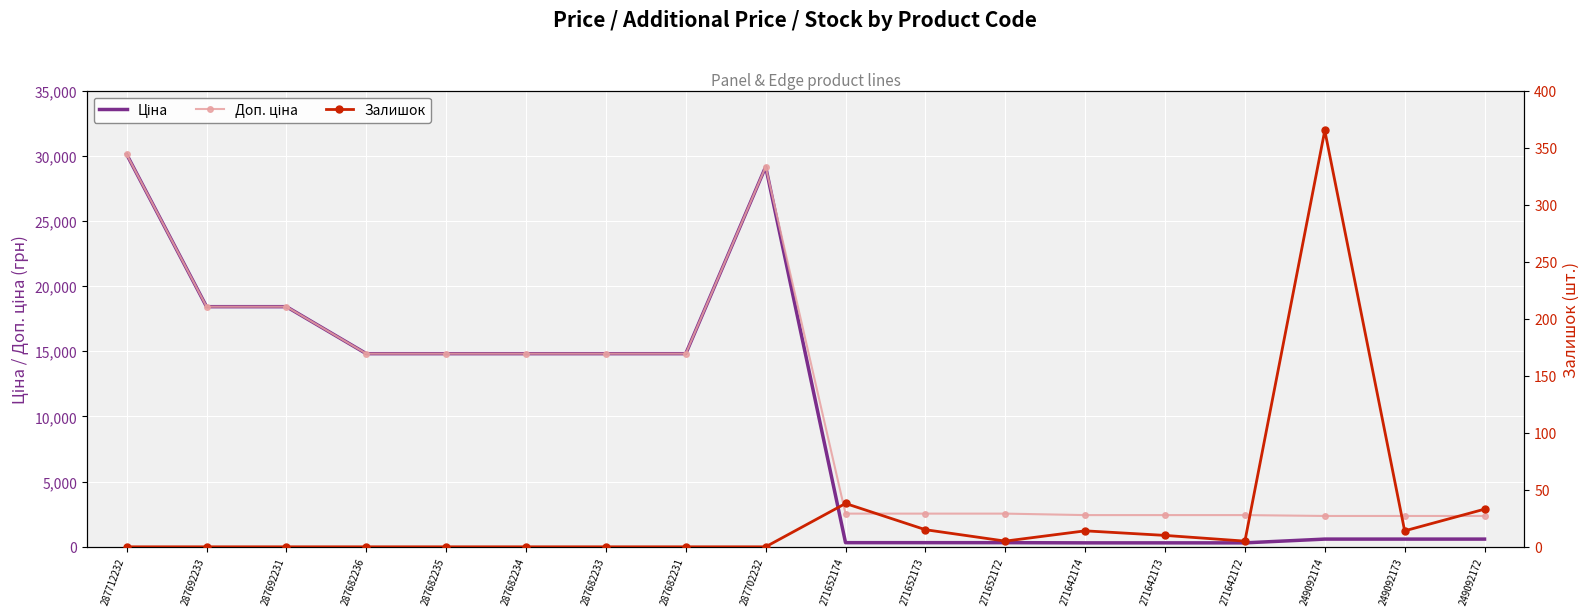

What is the label of the 9th point from the right?

271652174